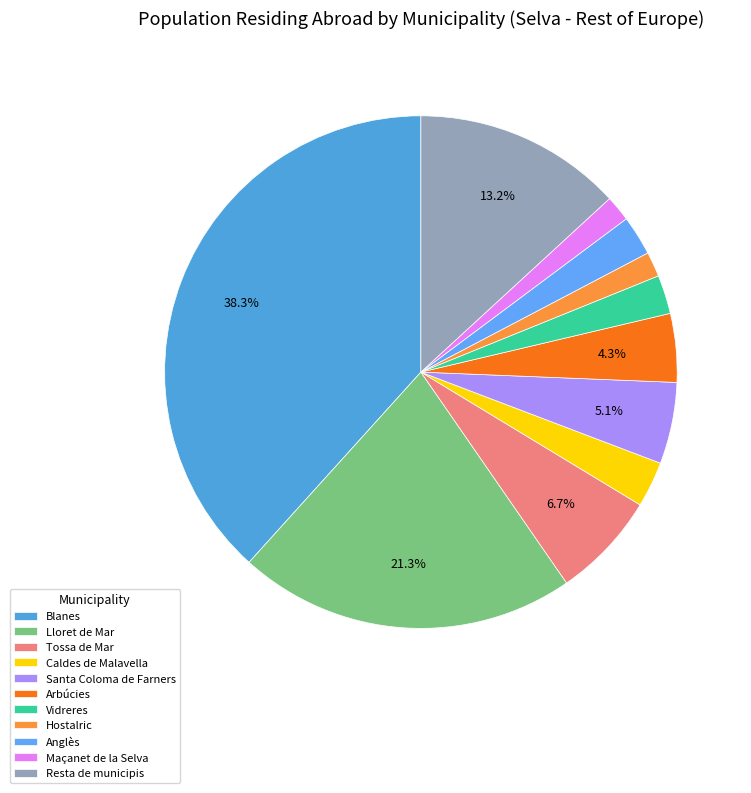

To the nearest percent, what portion does Arbúcies represent?

4%